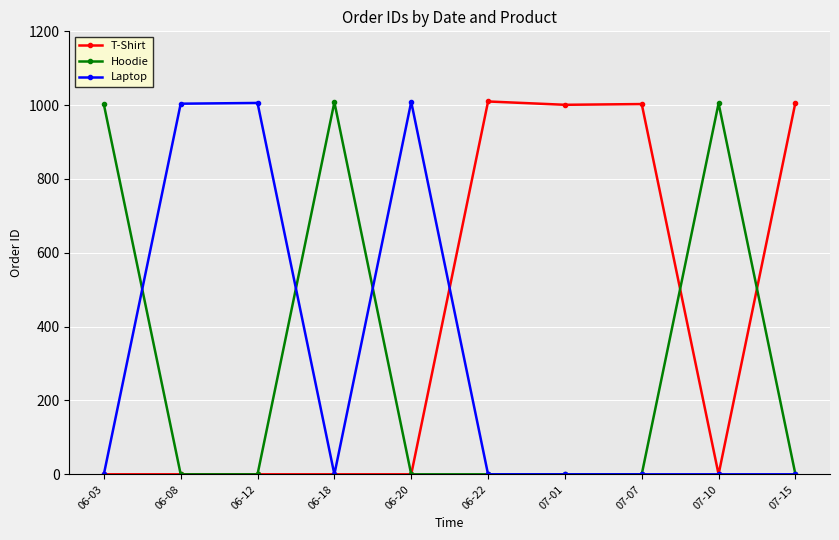

Does the chart display data point markers on the line(s)?

Yes